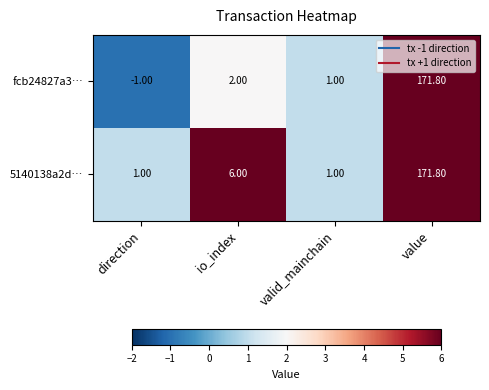

What is the difference between the maximum and minimum values in the fcb24827a3… series?

172.8